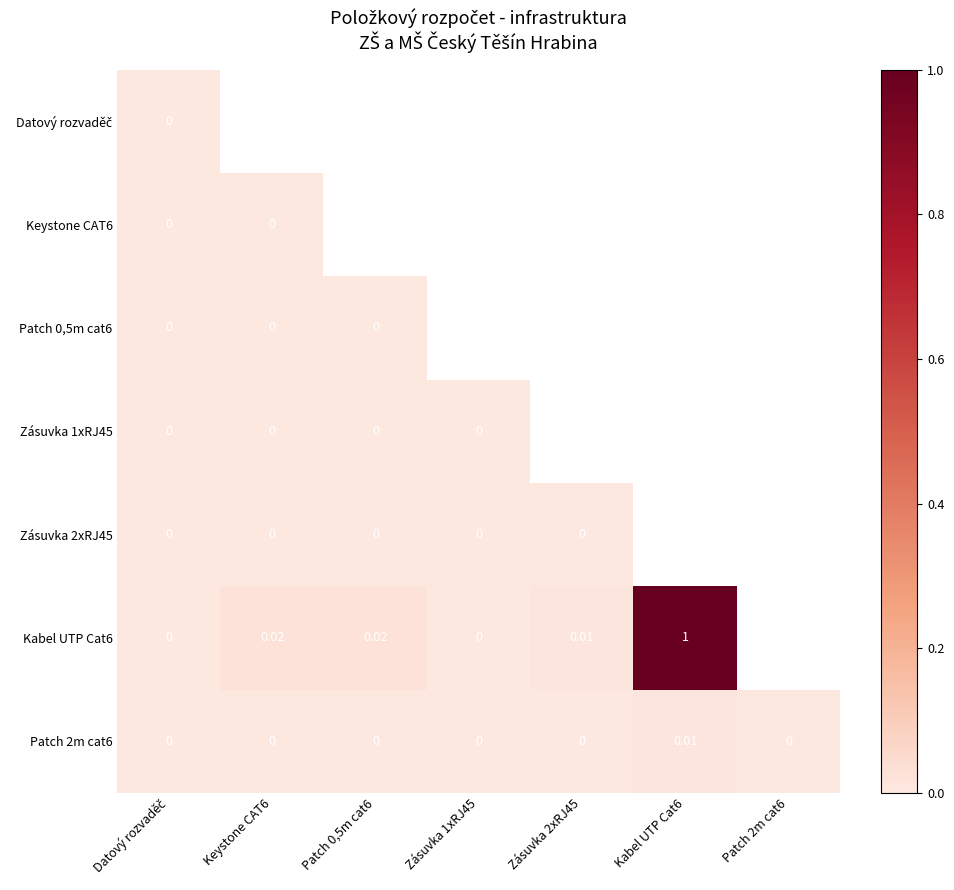

Which has a higher value, Keystone CAT6 or Patch 2m cat6?

Patch 2m cat6